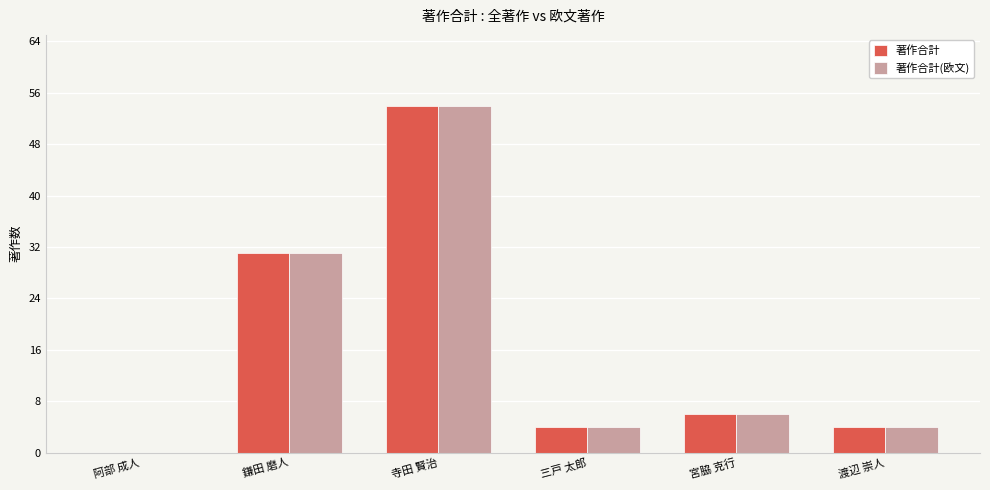

Where is 著作合計(欧文) nearest to the value 27?

鎌田 磨人